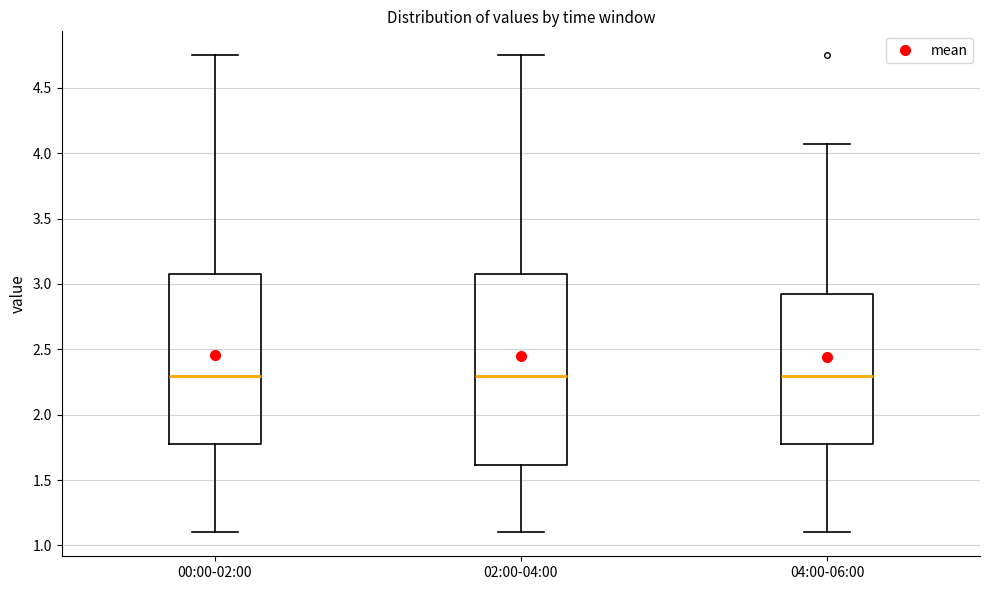

Comparing the boxes themselves (not the whiskers), which one is the tallest?

02:00-04:00